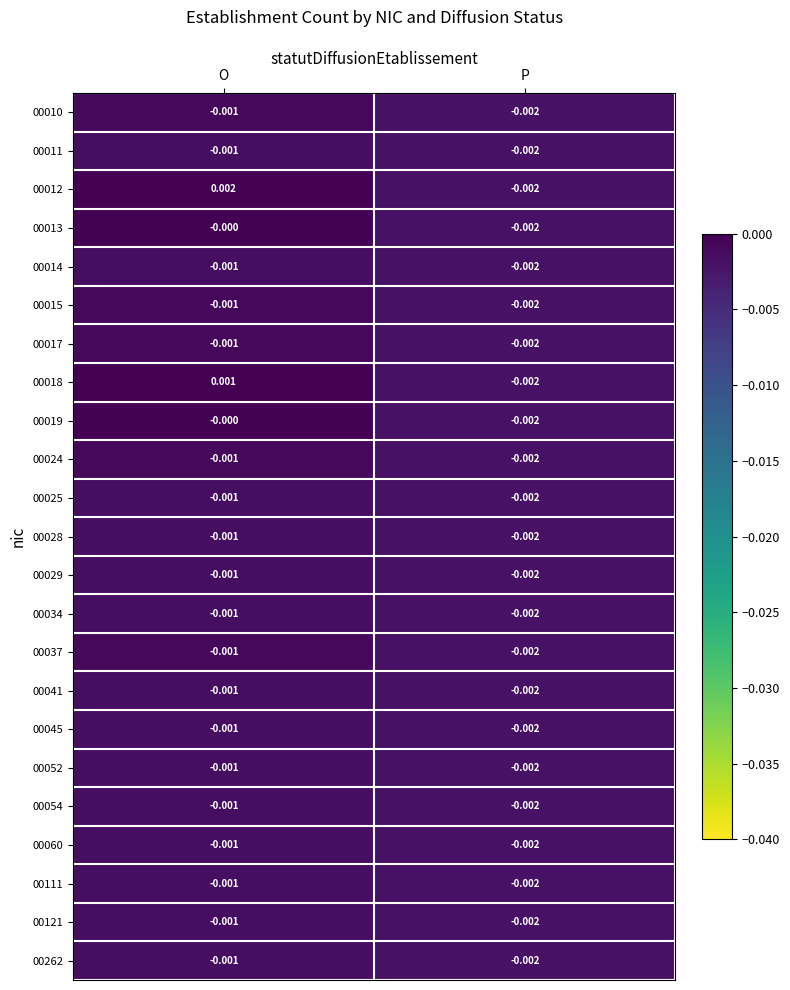

At which label is 00017 closest to 0?

O